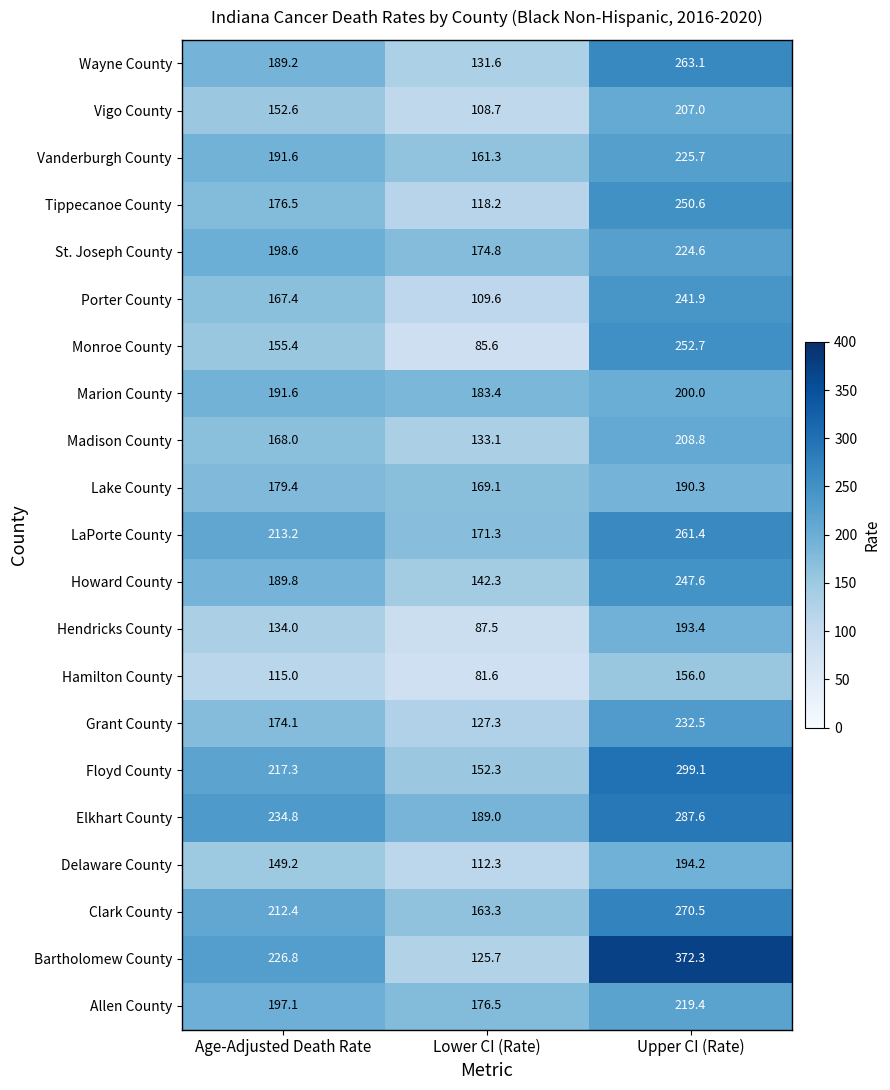

What is the total value across all series at Upper CI (Rate)?

4998.7